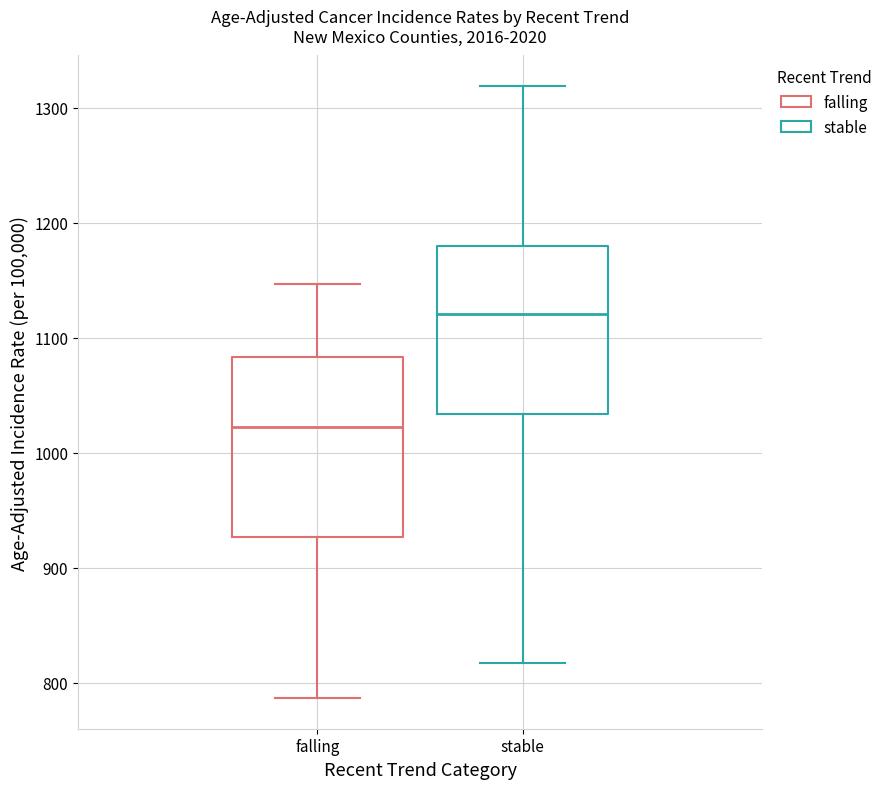

Where is the lower edge of the box for stable on the y-axis? The values are not printed on the chart, so give them approximately, as read against the axis.

1030